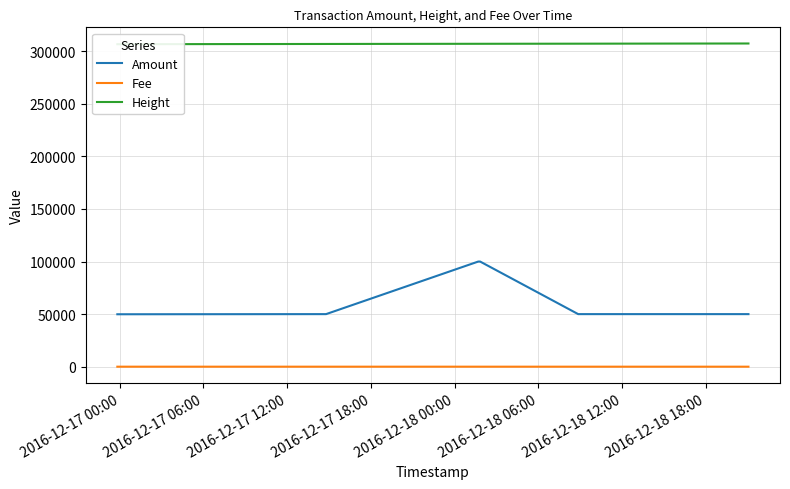

True or false: Fee and Amount cross at least once.

False